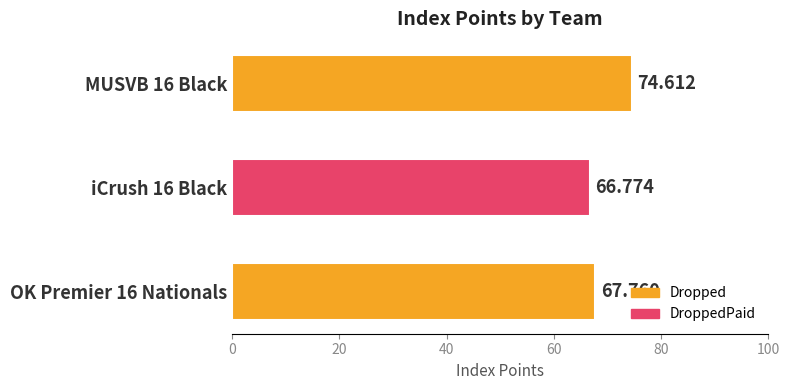

How many values exceed 67?

2